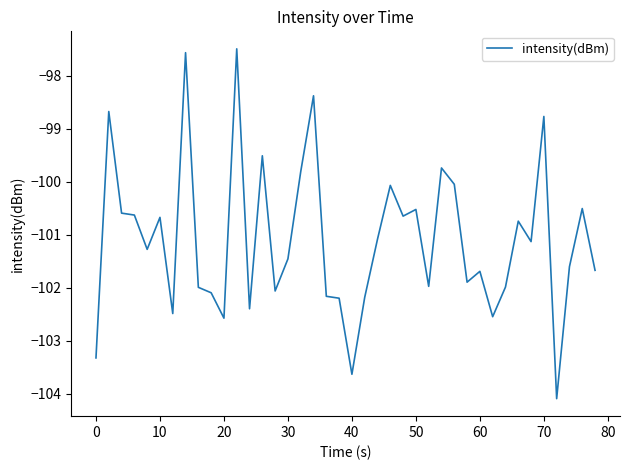

What is the minimum value shown in the chart?

-104.1